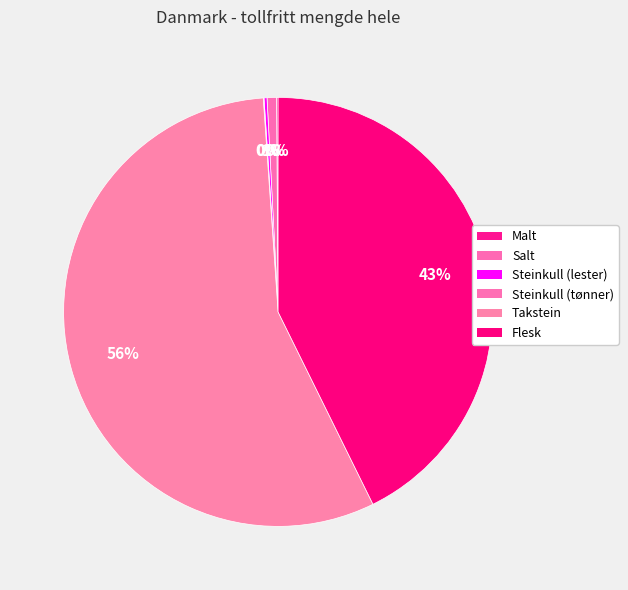

What is the largest slice in the pie chart?

Takstein